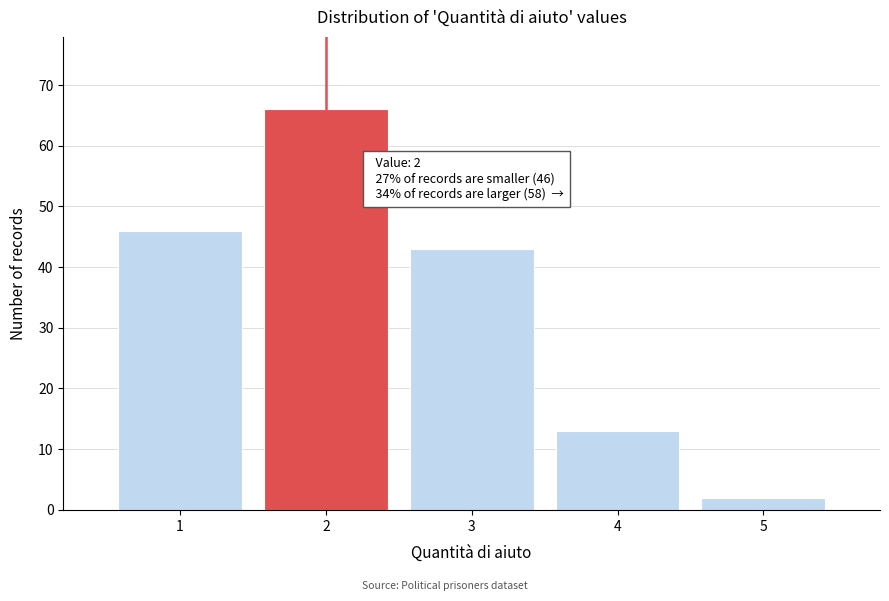

Reading right to left, what are all the values shown in this chart?

2	13	43	66	46